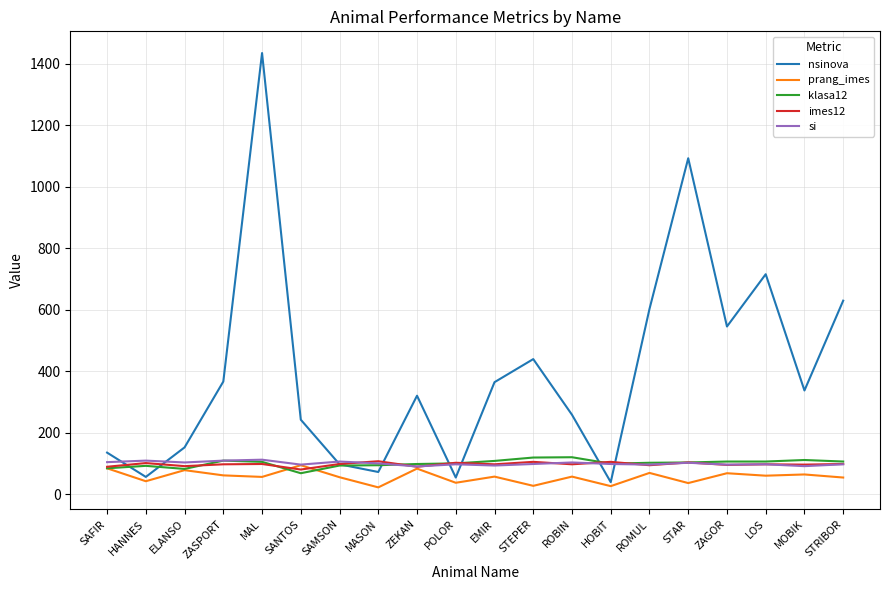

Which category has the highest value across all series?

MAL